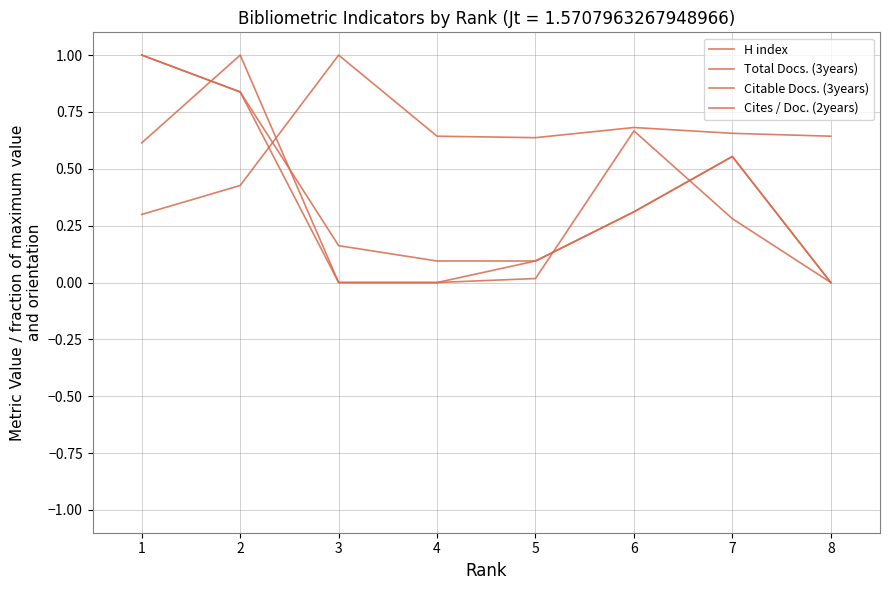

Between 6 and 3, which is larger?

3